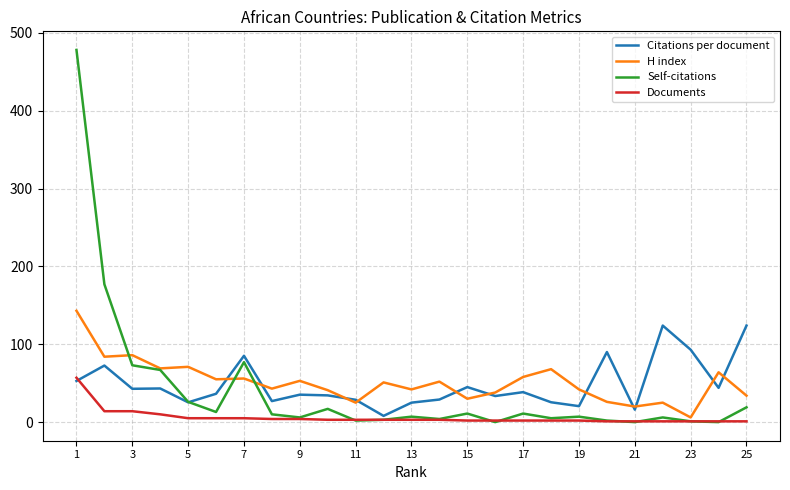

In Citations per document, how many points are higher than both neighbors (excluding endpoints)?

8